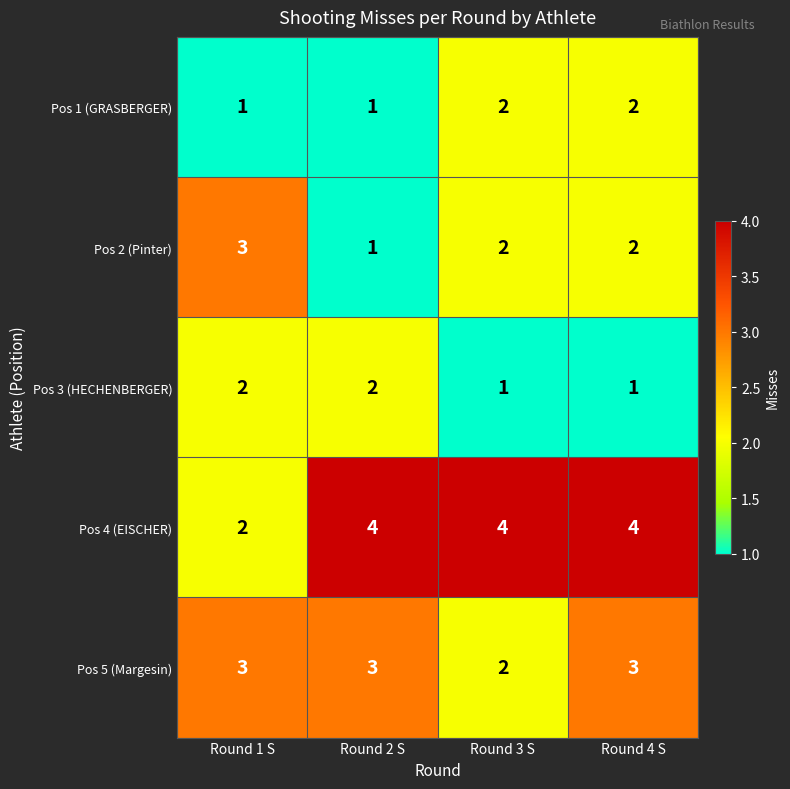

Reading left to right, transcribe all the data shown in this chart.

Pos 1 (GRASBERGER): Round 1 S=1	Round 2 S=1	Round 3 S=2	Round 4 S=2
Pos 2 (Pinter): Round 1 S=3	Round 2 S=1	Round 3 S=2	Round 4 S=2
Pos 3 (HECHENBERGER): Round 1 S=2	Round 2 S=2	Round 3 S=1	Round 4 S=1
Pos 4 (EISCHER): Round 1 S=2	Round 2 S=4	Round 3 S=4	Round 4 S=4
Pos 5 (Margesin): Round 1 S=3	Round 2 S=3	Round 3 S=2	Round 4 S=3